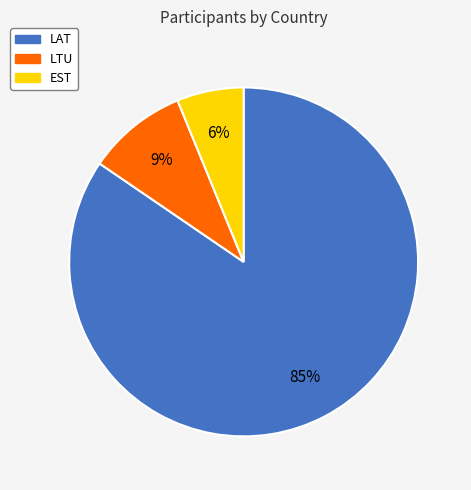

How many slices are in this pie chart?

3